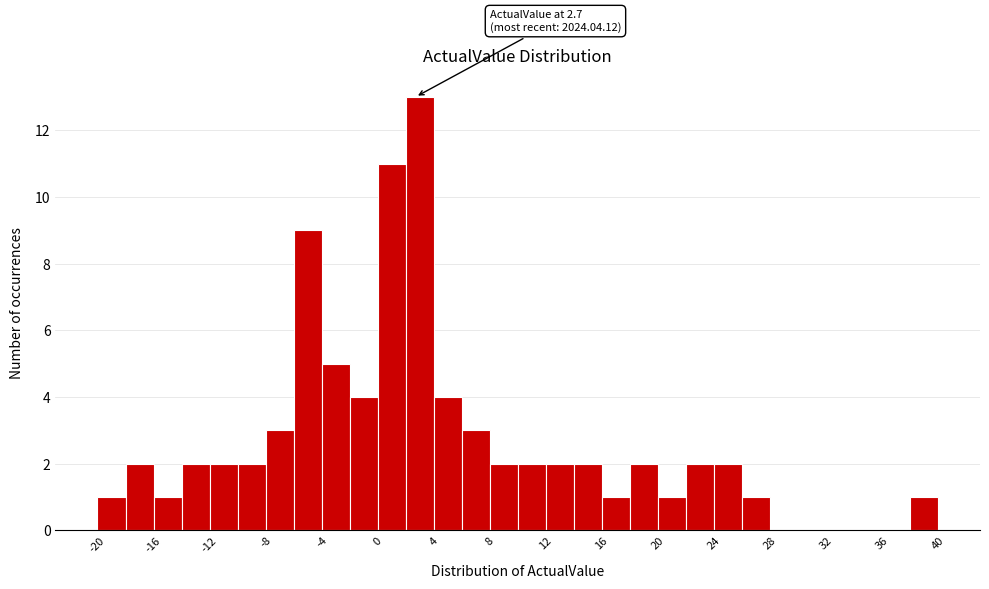

Which range on the x-axis has the tallest bar?

2 to 4